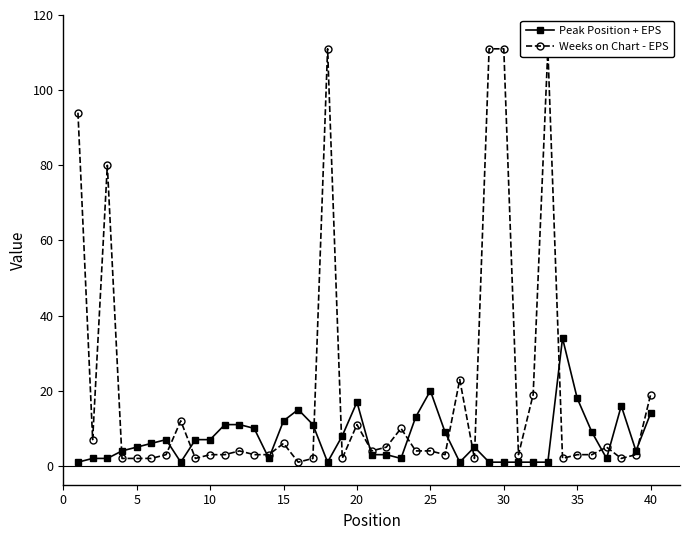

True or false: Peak Position + EPS has more than 2 points higher than both neighbors.

True